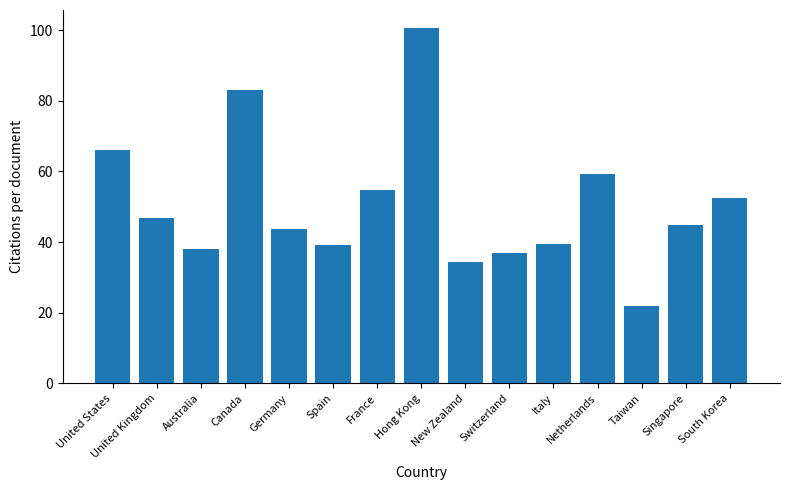

What is the average value?

50.8